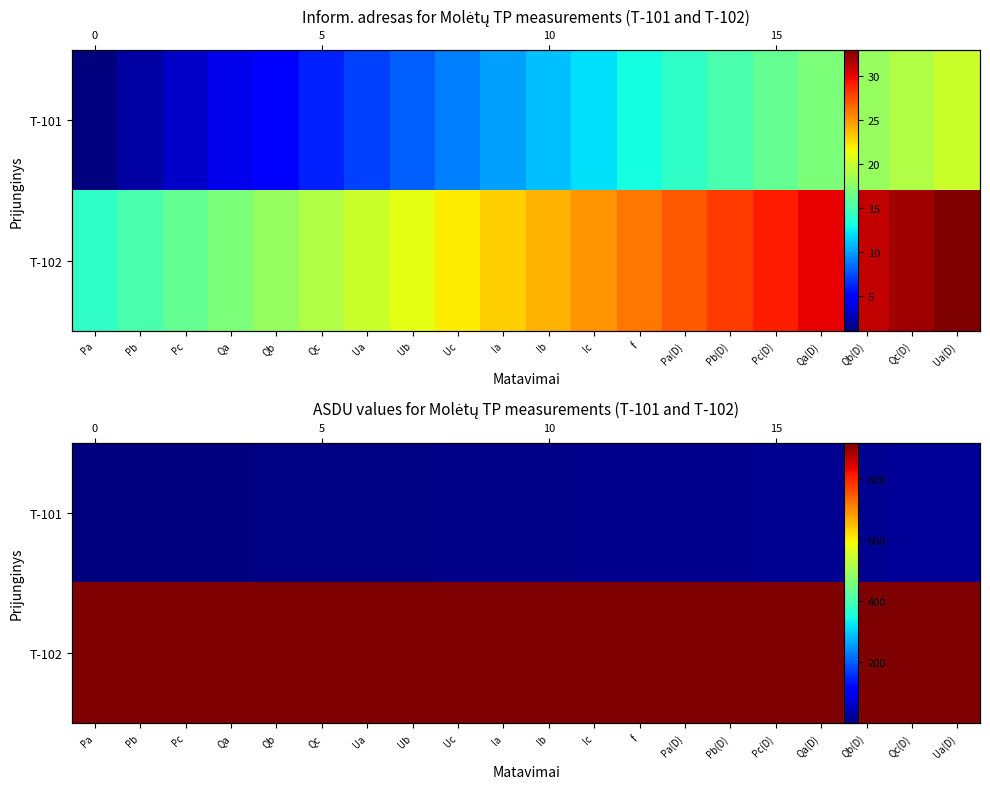

At Qc(D), list the series in order from smallest to largest.

T-101, T-102